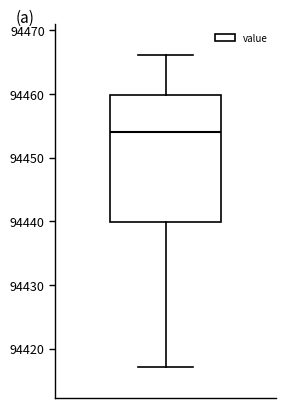

Transcribe this box plot: give where the median line is, the range the box spans, and where the two whiskers end, as read against the y-axis. The values are not printed on the chart, so give them approximately, as read against the axis.

median 94454, box 94440 to 94460, whiskers 94417 to 94466